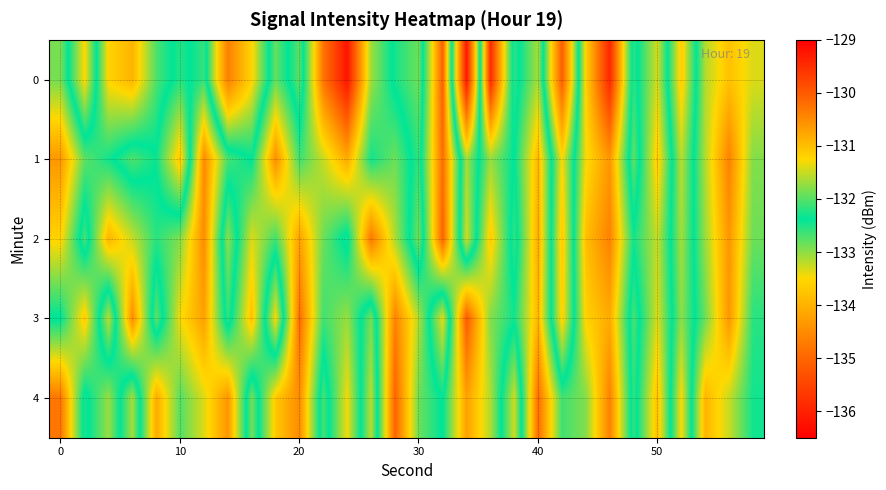

Reading right to left, what are all the values shown in this chart?

0: -131.4	-131.0	-131.6	-133.7	-131.4	-132.6	-129.4	-131.2	-135.1	-131.6	-132.6	-129.5	-136.1	-130.1	-132.9	-132.5	-131.7	-129.2	-130.3	-132.8	-131.9	-133.5	-134.7	-132.1	-132.5	-132.0	-130.9	-131.2	-133.5	-131.9
1: -131.8	-130.4	-131.6	-133.2	-131.1	-132.8	-130.6	-131.3	-133.5	-130.9	-132.4	-131.7	-133.1	-130.2	-132.6	-131.9	-132.3	-130.8	-131.5	-132.1	-130.5	-132.4	-132.1	-130.5	-133.7	-132.4	-132.7	-132.3	-132.0	-130.6
2: -131.9	-130.6	-131.7	-133.1	-131.5	-132.3	-130.4	-131.0	-133.7	-130.8	-132.6	-131.1	-133.3	-130.1	-132.9	-131.6	-130.3	-132.5	-131.9	-130.7	-132.1	-131.4	-133.0	-130.5	-131.8	-132.2	-131.5	-130.9	-132.7	-131.2
3: -132.2	-130.6	-131.9	-133.0	-131.4	-132.7	-130.8	-131.2	-133.6	-130.9	-132.3	-131.8	-130.0	-133.4	-131.6	-130.4	-132.9	-131.7	-132.1	-130.2	-133.5	-131.0	-132.6	-130.7	-131.3	-132.8	-130.5	-133.2	-131.1	-132.4
4: -132.3	-131.5	-130.9	-133.5	-131.0	-132.6	-130.4	-131.8	-132.1	-130.2	-133.3	-131.6	-130.7	-132.4	-131.9	-130.1	-133.2	-131.3	-132.7	-130.5	-131.1	-132.9	-130.6	-131.4	-132.0	-130.8	-133.1	-131.7	-132.5	-130.3